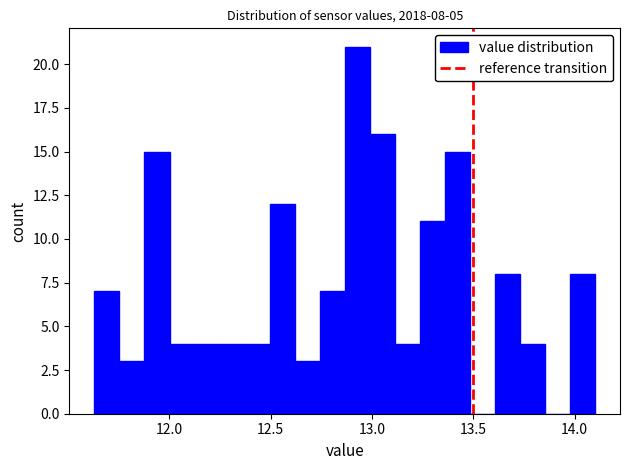

Around what value on the x-axis is the tallest bar? Give the approximate position of its centre, as read against the axis.

12.95